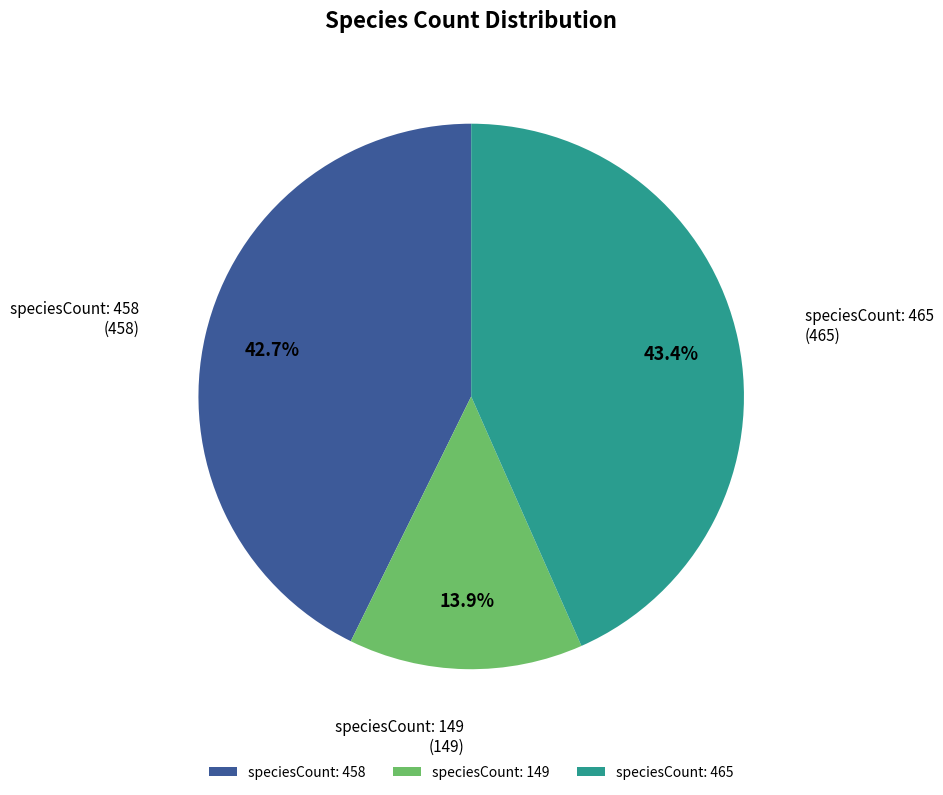

Rank the categories by value from lowest to highest.

speciesCount: 149, speciesCount: 458, speciesCount: 465